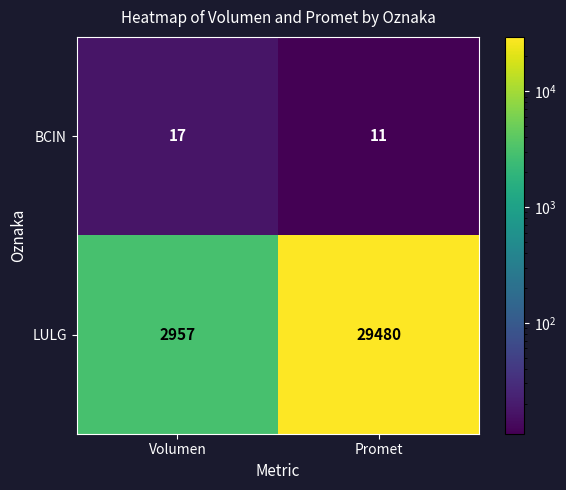

Which series changed the most between Volumen and Promet?

LULG